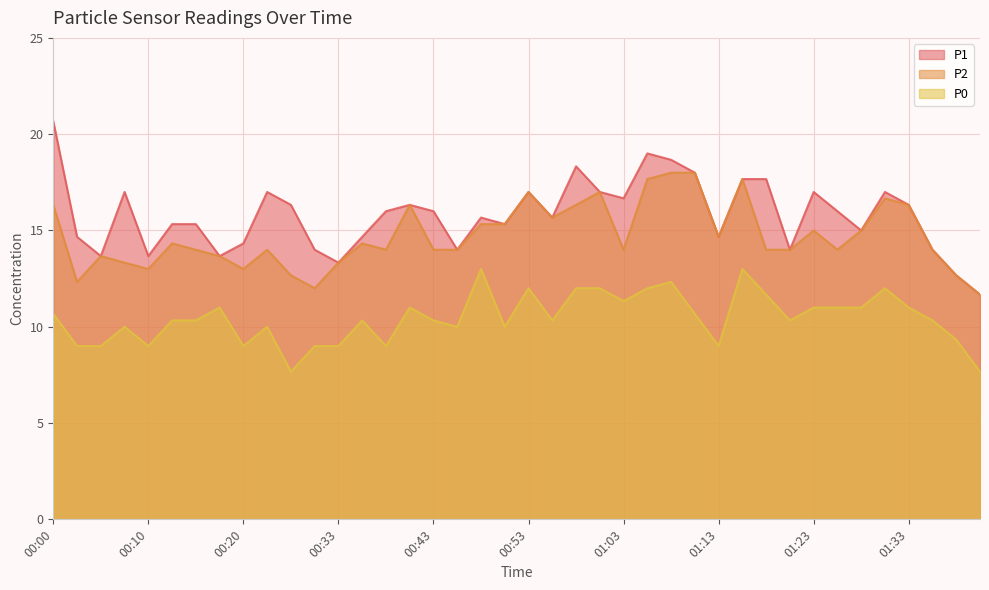

Reading left to right, extract all data points from this chart.

P1: 00:00=20.7	00:03=14.7	00:05=13.7	00:08=17.0	00:10=13.7	00:13=15.3	00:15=15.3	00:18=13.7	00:20=14.3	00:23=17.0	00:28=16.3	00:31=14.0	00:33=13.3	00:36=14.7	00:38=16.0	00:41=16.3	00:43=16.0	00:46=14.0	00:49=15.7	00:51=15.3	00:53=17.0	00:56=15.7	00:58=18.3	01:01=17.0	01:03=16.7	01:06=19.0	01:08=18.7	01:11=18.0	01:13=14.7	01:16=17.7	01:18=17.7	01:21=14.0	01:23=17.0	01:25=16.0	01:28=15.0	01:30=17.0	01:33=16.3	01:35=14.0	01:38=12.7	01:43=11.7
P2: 00:00=16.3	00:03=12.3	00:05=13.7	00:08=13.3	00:10=13.0	00:13=14.3	00:15=14.0	00:18=13.7	00:20=13.0	00:23=14.0	00:28=12.7	00:31=12.0	00:33=13.3	00:36=14.3	00:38=14.0	00:41=16.3	00:43=14.0	00:46=14.0	00:49=15.3	00:51=15.3	00:53=17.0	00:56=15.7	00:58=16.3	01:01=17.0	01:03=14.0	01:06=17.7	01:08=18.0	01:11=18.0	01:13=14.7	01:16=17.7	01:18=14.0	01:21=14.0	01:23=15.0	01:25=14.0	01:28=15.0	01:30=16.7	01:33=16.3	01:35=14.0	01:38=12.7	01:43=11.7
P0: 00:00=10.7	00:03=9.0	00:05=9.0	00:08=10.0	00:10=9.0	00:13=10.3	00:15=10.3	00:18=11.0	00:20=9.0	00:23=10.0	00:28=7.7	00:31=9.0	00:33=9.0	00:36=10.3	00:38=9.0	00:41=11.0	00:43=10.3	00:46=10.0	00:49=13.0	00:51=10.0	00:53=12.0	00:56=10.3	00:58=12.0	01:01=12.0	01:03=11.3	01:06=12.0	01:08=12.3	01:11=10.7	01:13=9.0	01:16=13.0	01:18=11.7	01:21=10.3	01:23=11.0	01:25=11.0	01:28=11.0	01:30=12.0	01:33=11.0	01:35=10.3	01:38=9.3	01:43=7.7